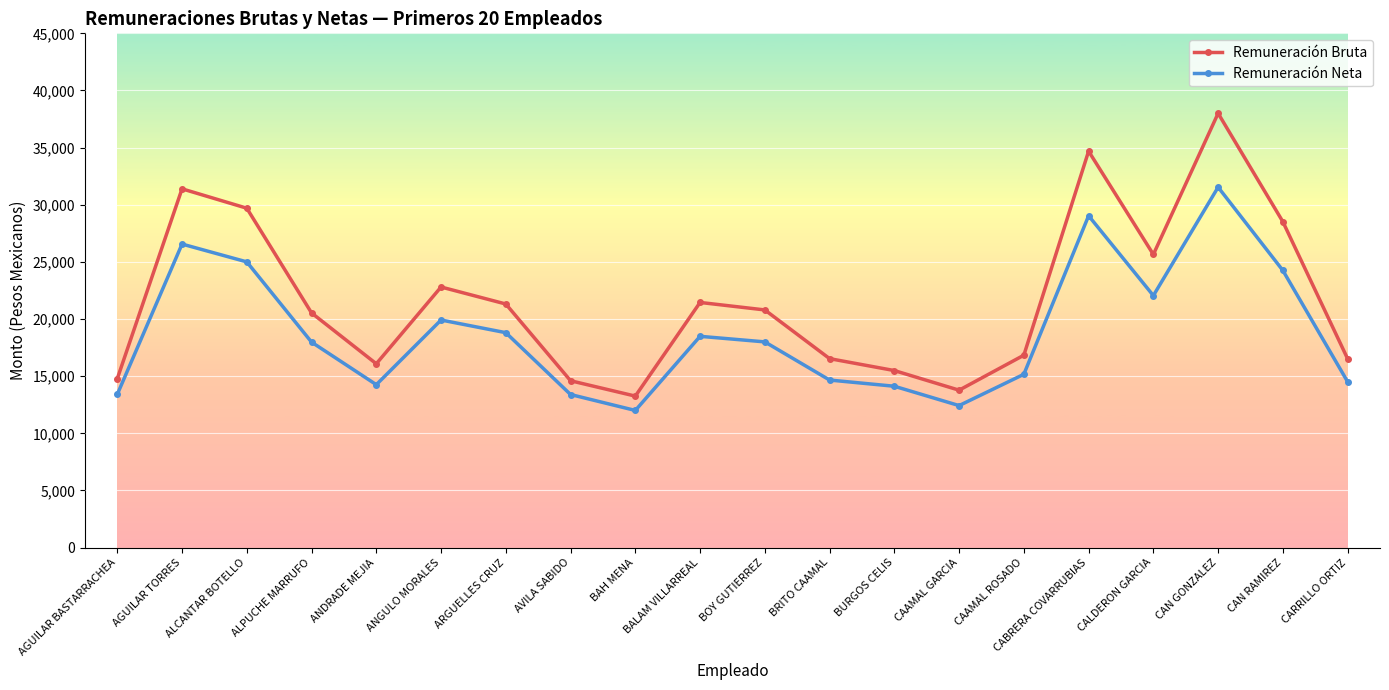

How many data points does each series have?

20